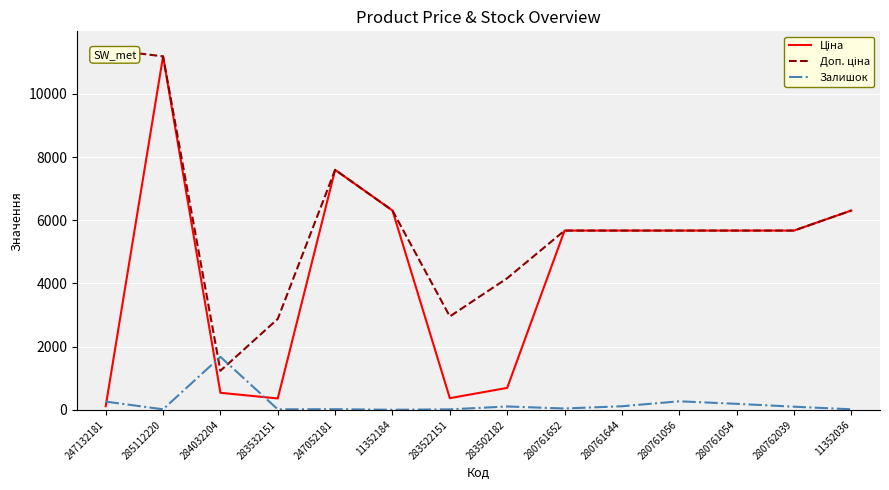

What is the total value across all series at 280761652?

11389.6